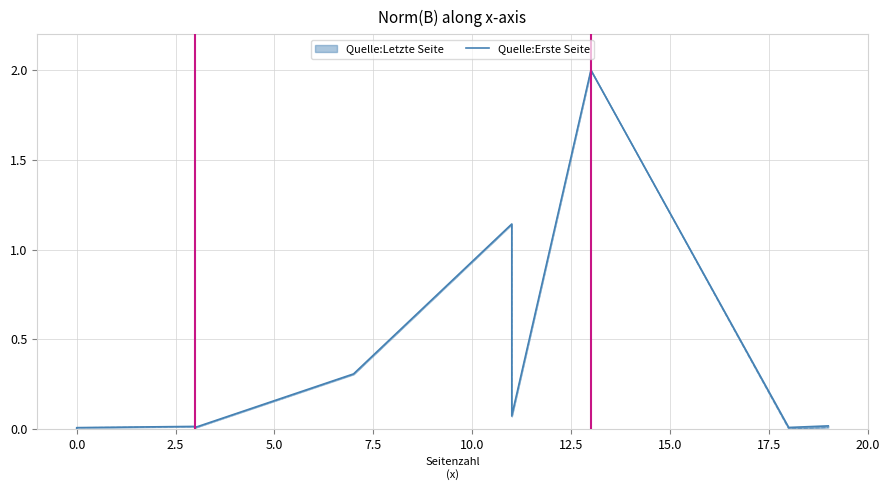

Is it true that the value at 0.0 is 0.0?

False